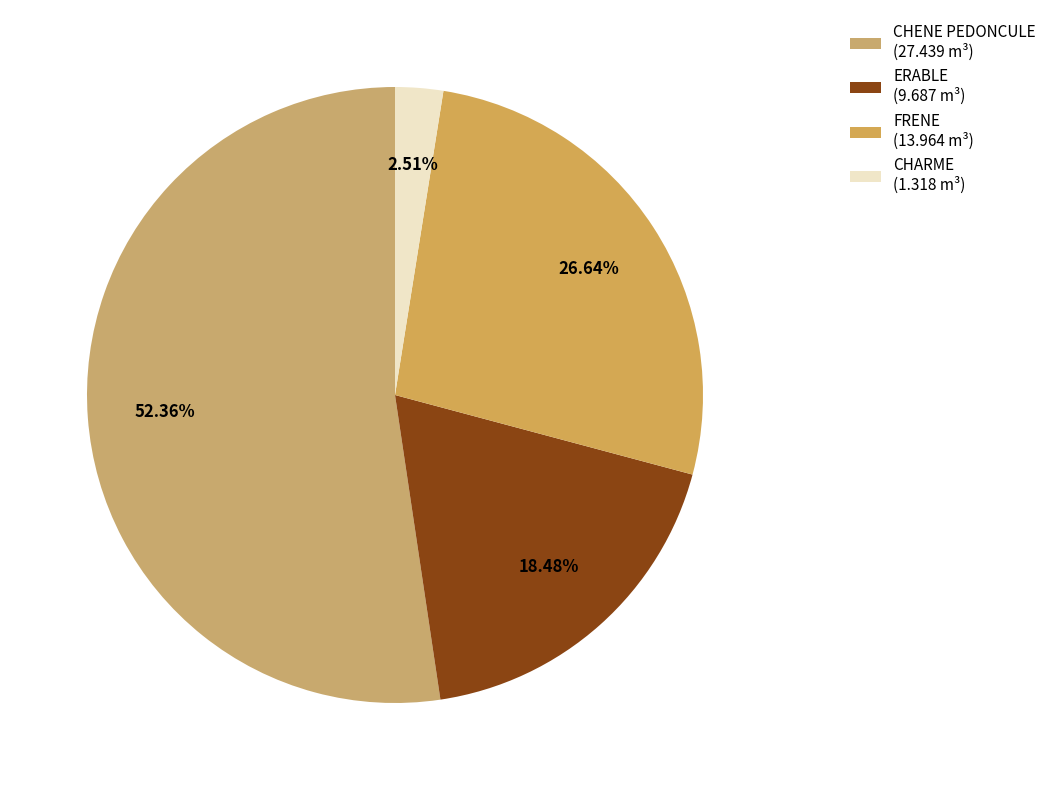

True or false: FRENE accounts for 39% of the total.

False